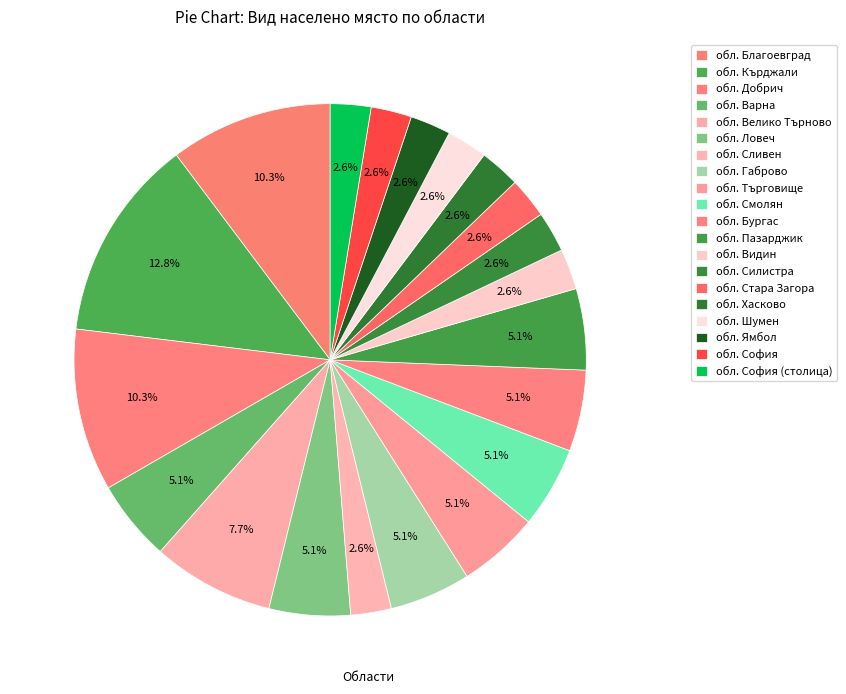

What percentage is the обл. Велико Търново slice, to the nearest percent?

8%